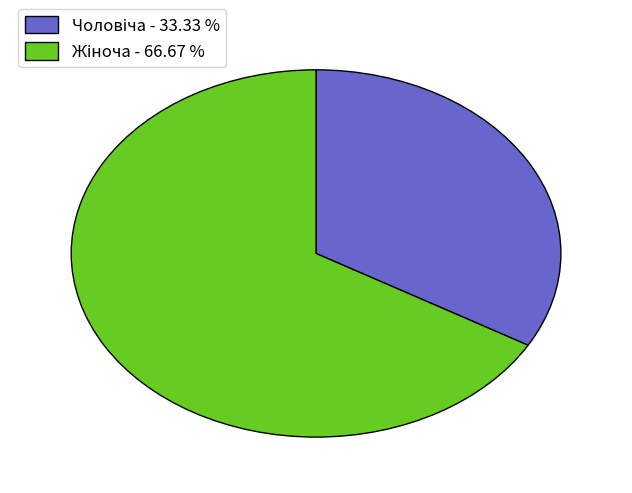

Is there a majority slice in this chart?

Yes